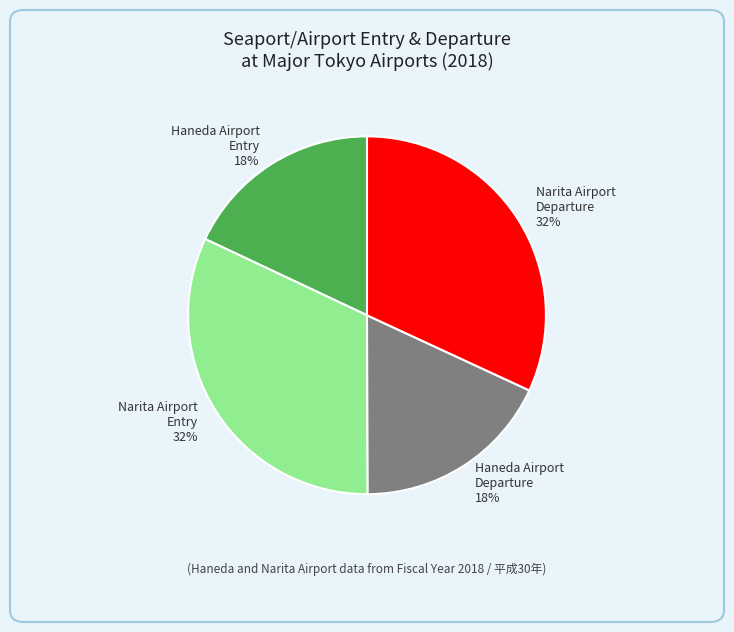

To the nearest percent, what percentage of the pie is Narita Airport Departure 32%?

32%